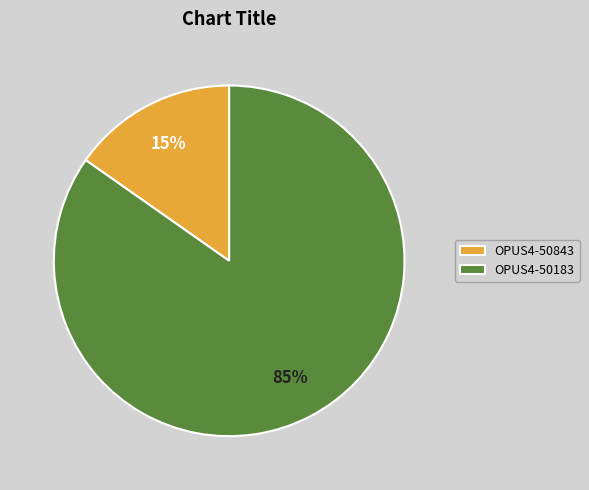

Rank the categories by value from lowest to highest.

OPUS4-50843, OPUS4-50183